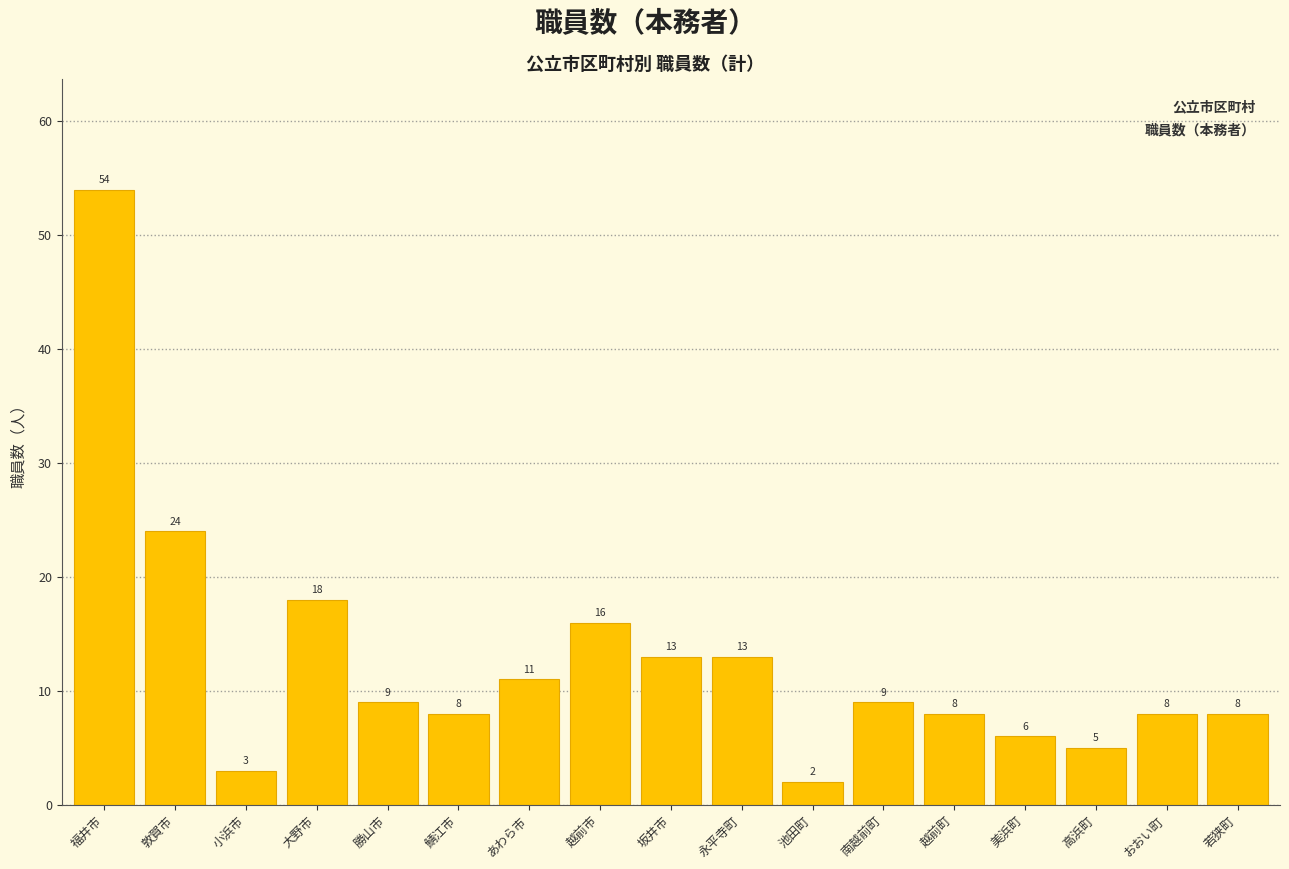

Reading left to right, what are all the values shown in this chart?

福井市=54	敦賀市=24	小浜市=3	大野市=18	勝山市=9	鯖江市=8	あわら市=11	越前市=16	坂井市=13	永平寺町=13	池田町=2	南越前町=9	越前町=8	美浜町=6	高浜町=5	おおい町=8	若狭町=8